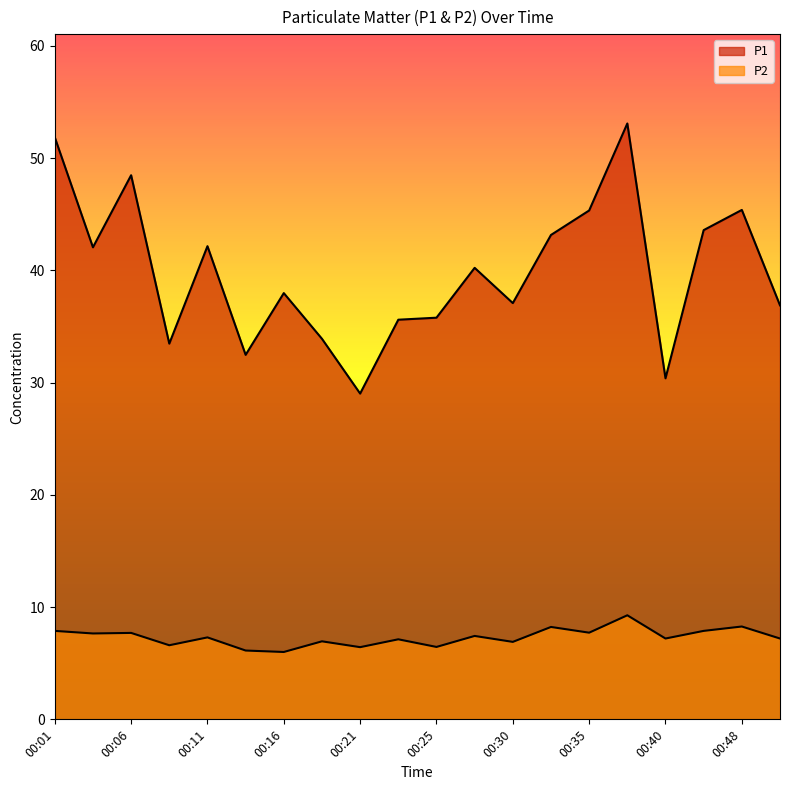

What is the minimum value for P2?

6.0